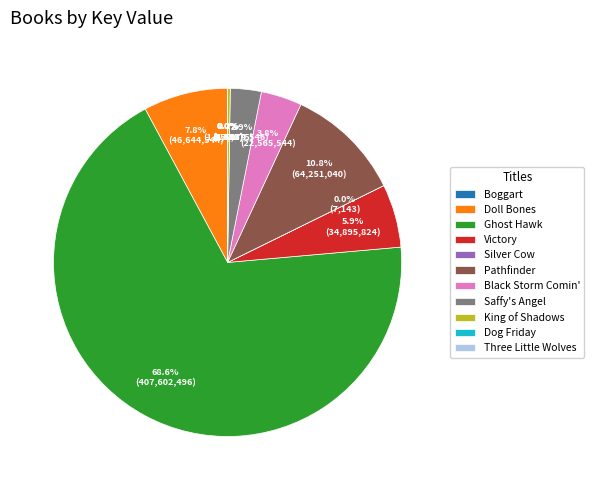

Which has a higher value, Pathfinder or Black Storm Comin'?

Pathfinder